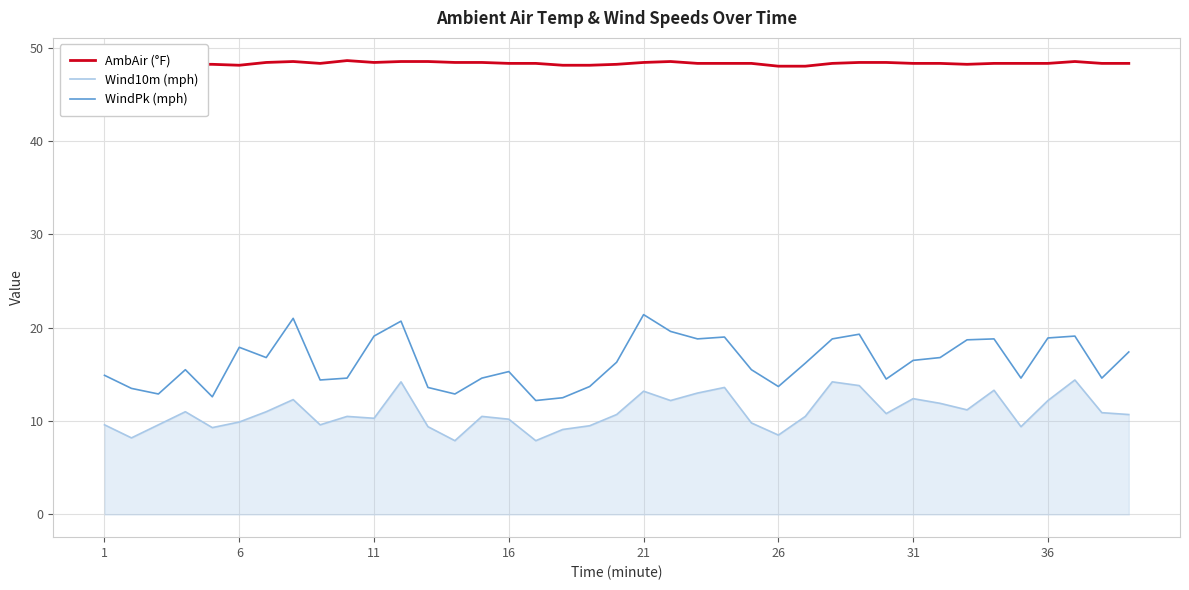

What is the average value of the AmbAir (°F) series?

48.3